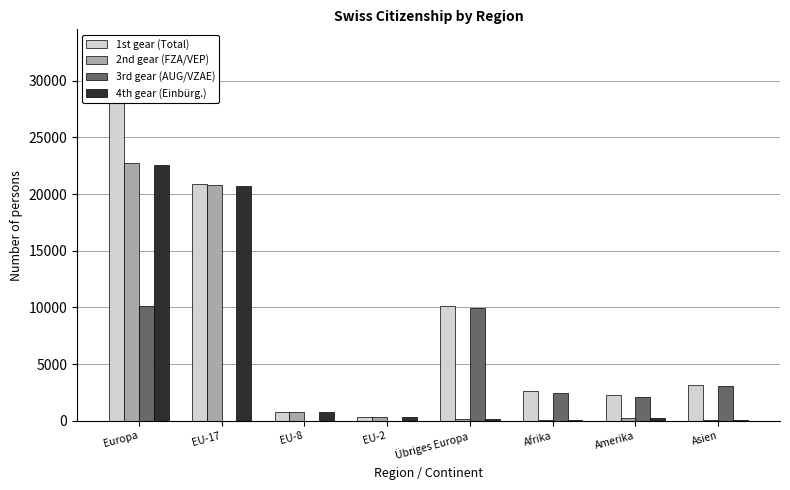

Which series has the largest range (max minus min)?

1st gear (Total)